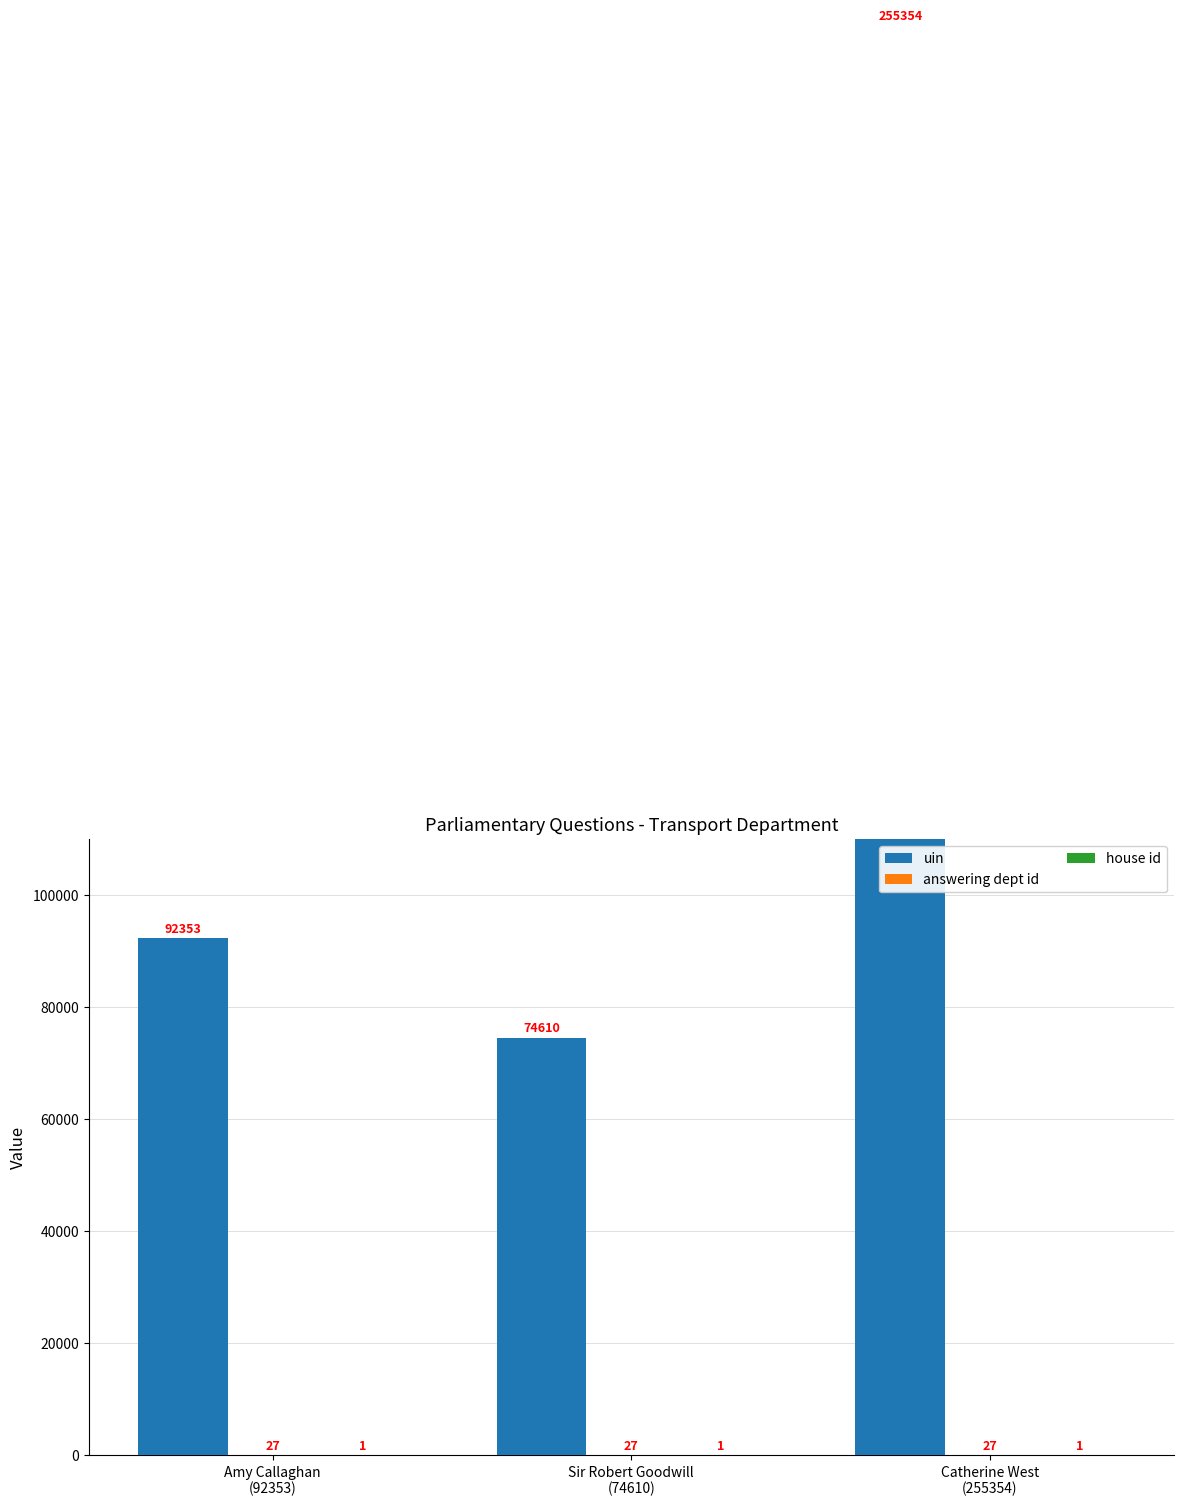

Reading left to right, transcribe all the data shown in this chart.

uin: 92353	74610	255354
answering dept id: 27	27	27
house id: 1	1	1